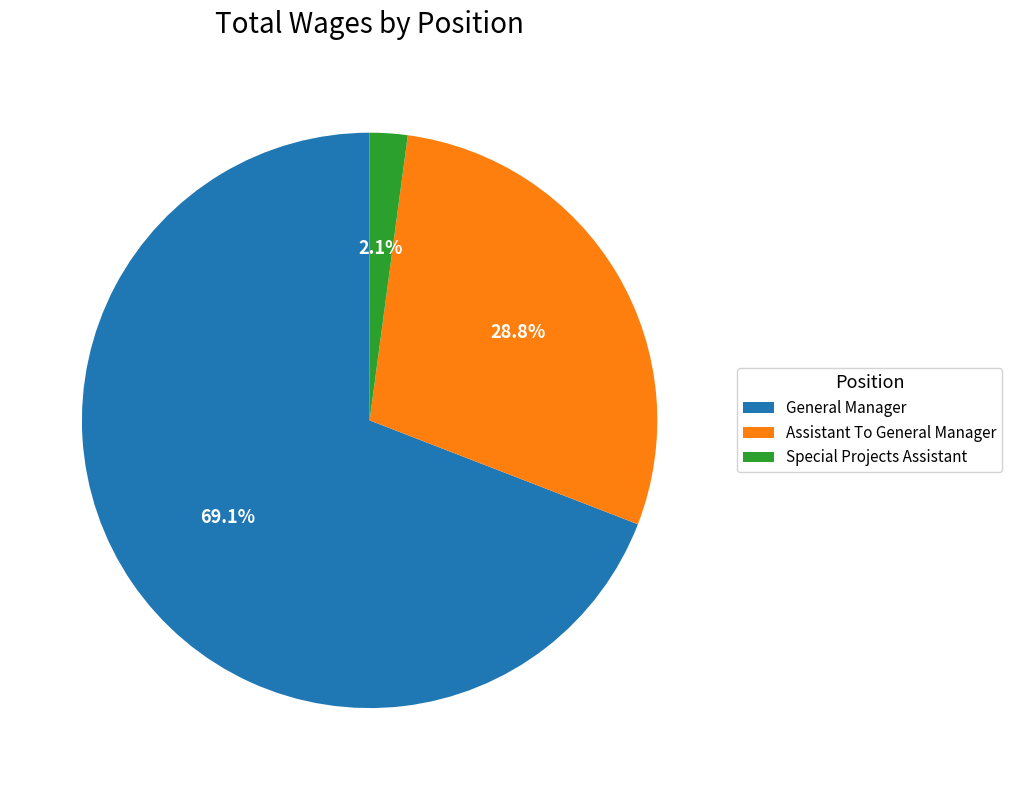

To the nearest percent, what portion does General Manager represent?

69%